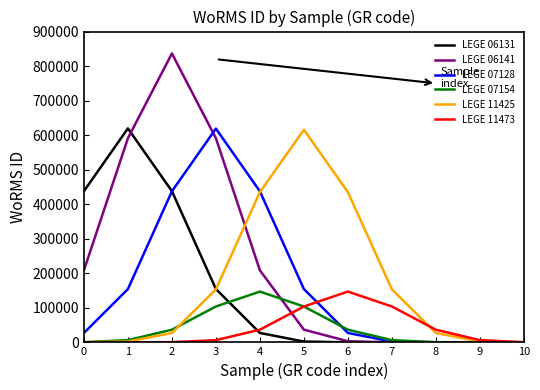

The value of LEGE 06141 at 0 is 208584.9. True or false?

True